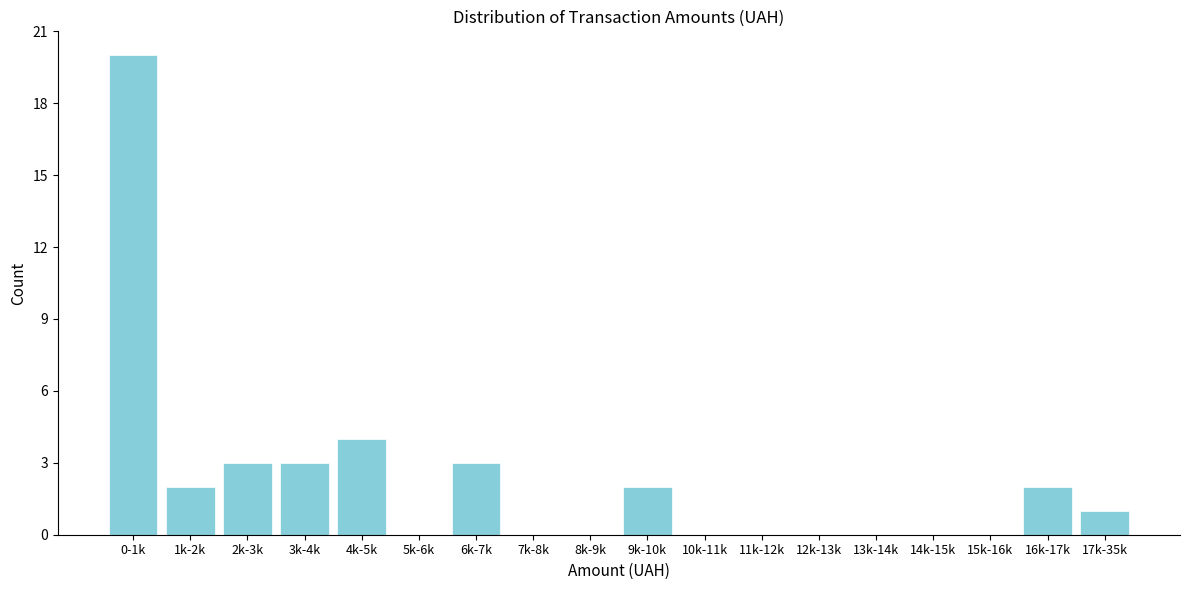

Reading left to right, list all the values displayed in this chart.

0-1k=20	1k-2k=2	2k-3k=3	3k-4k=3	4k-5k=4	5k-6k=0	6k-7k=3	7k-8k=0	8k-9k=0	9k-10k=2	10k-11k=0	11k-12k=0	12k-13k=0	13k-14k=0	14k-15k=0	15k-16k=0	16k-17k=2	17k-35k=1